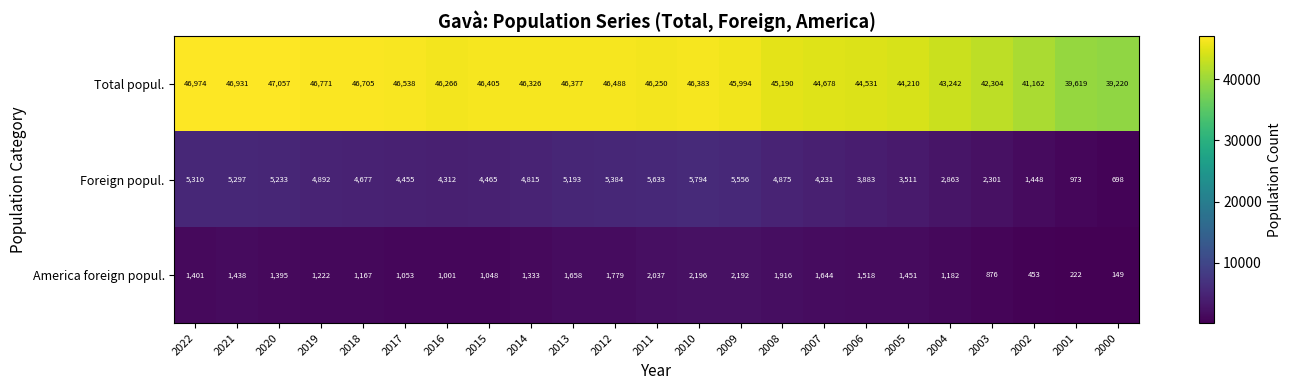

What is the maximum value shown in the chart?

47057